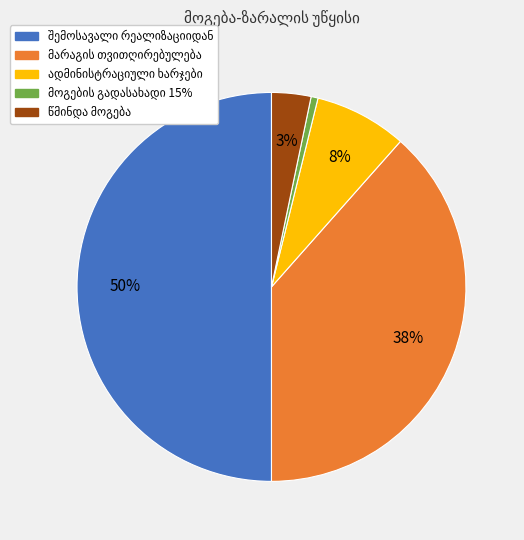

To the nearest percent, what is the difference between the largest and smallest slice percentages?

49%